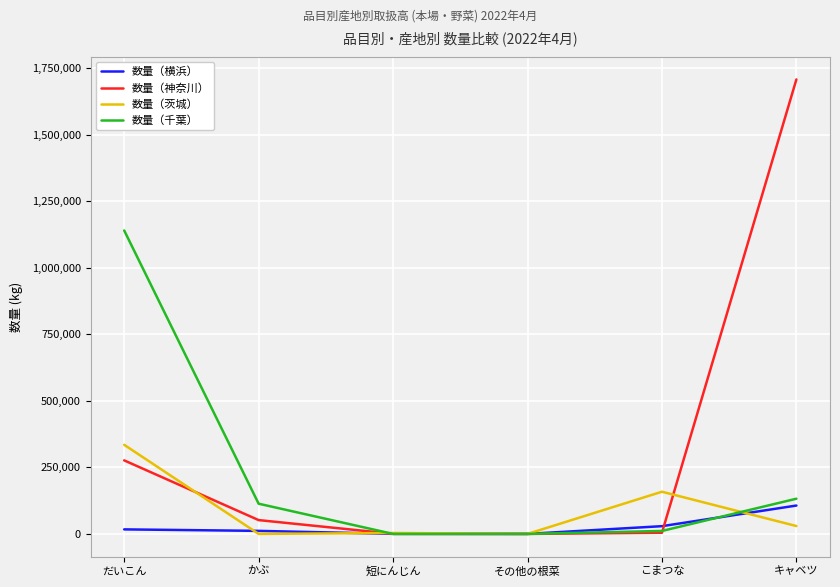

What is the maximum value for 数量（横浜）?

106604